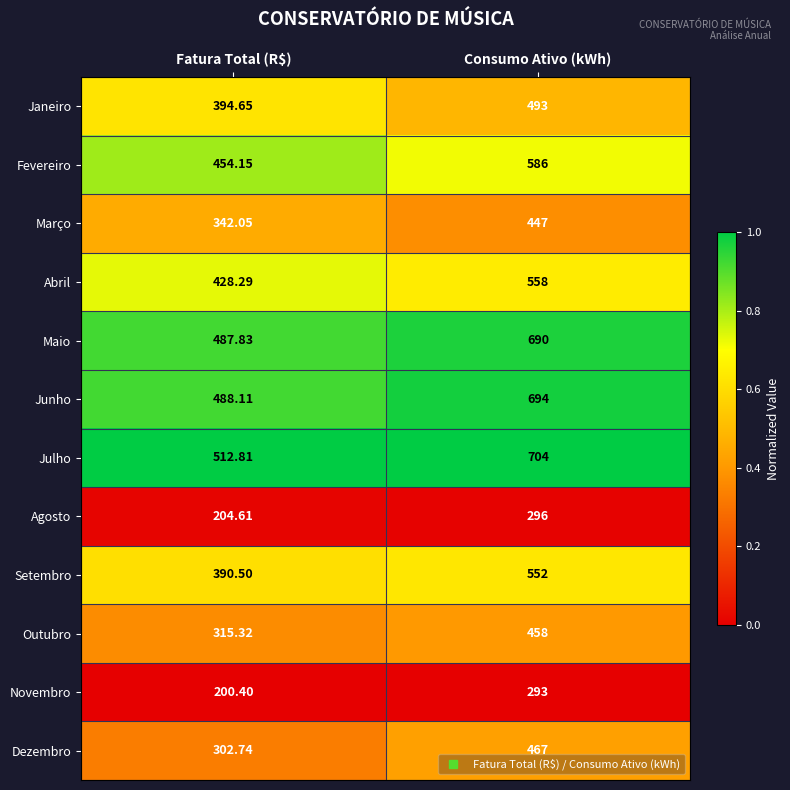

Is the value of Maio at Consumo Ativo (kWh) greater than the value of Dezembro at Consumo Ativo (kWh)?

Yes